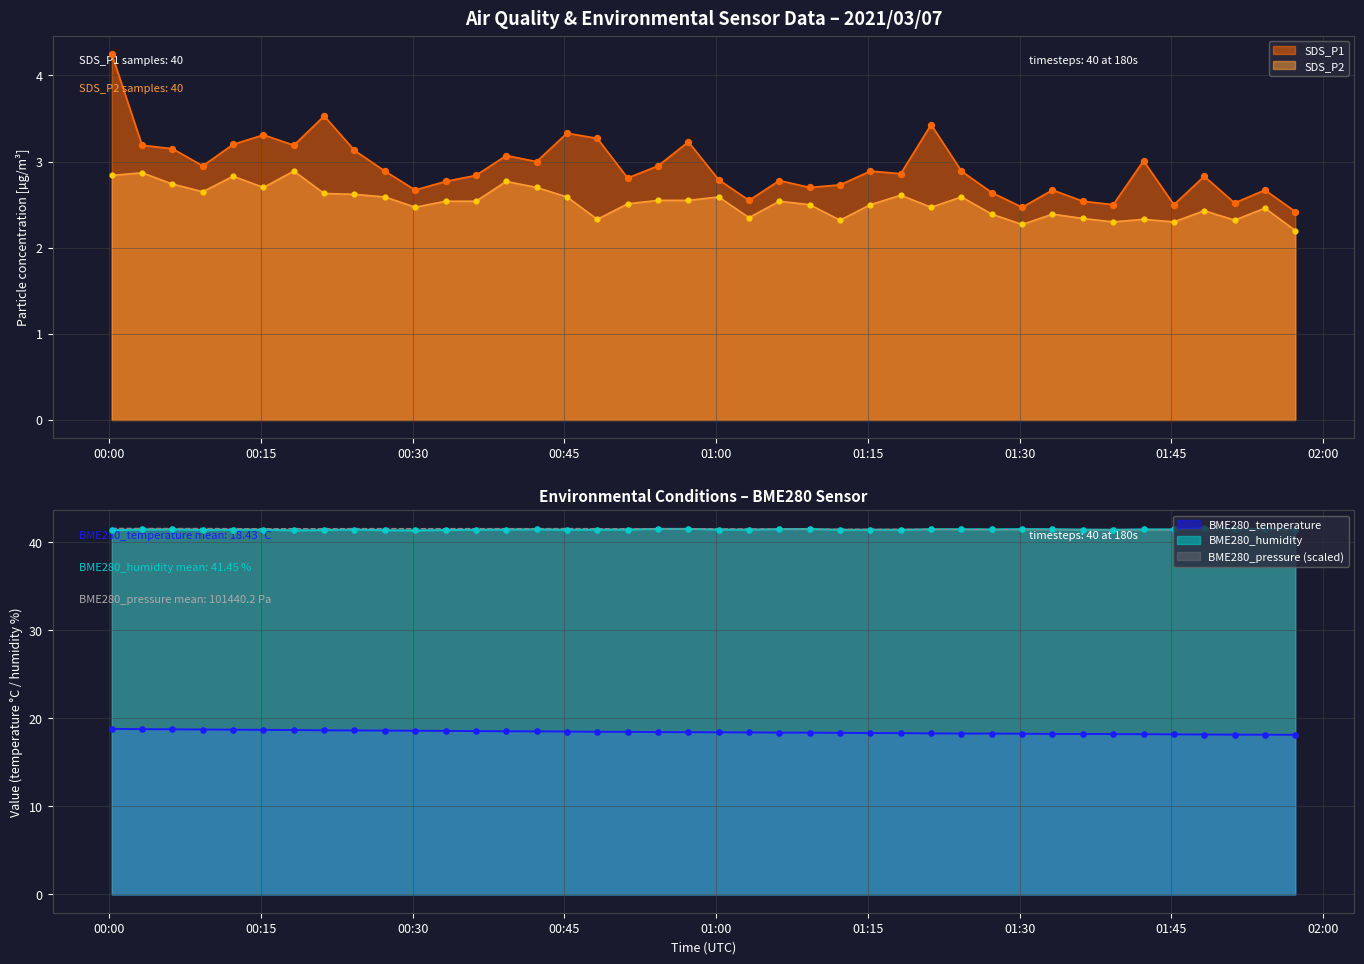

Which series reaches the maximum Y coordinate?

BME280_humidity